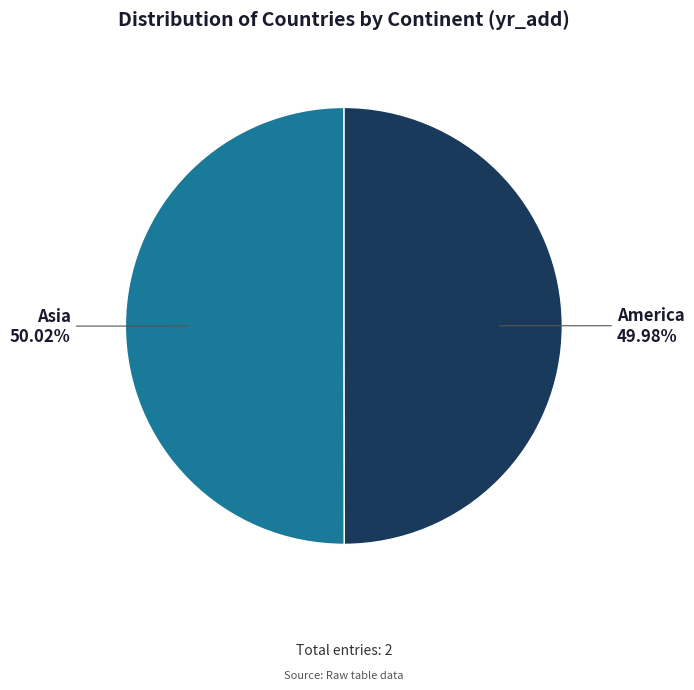

Is there any slice that represents more than half of the pie?

Yes